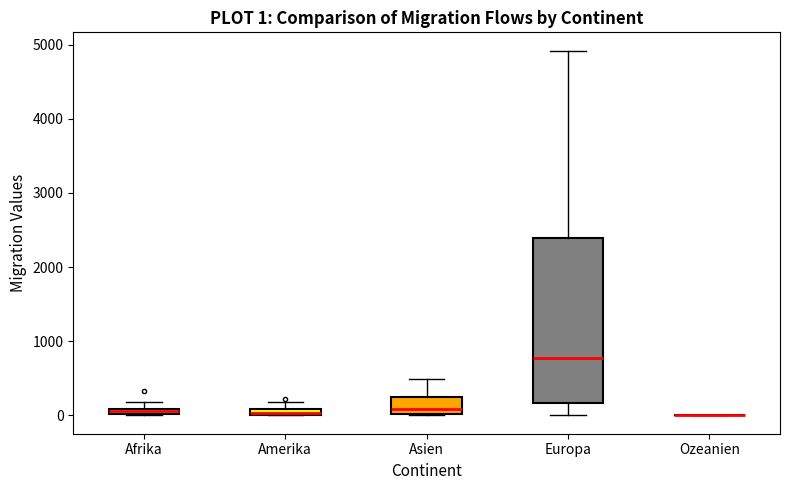

Comparing the boxes themselves (not the whiskers), which one is the tallest?

Europa